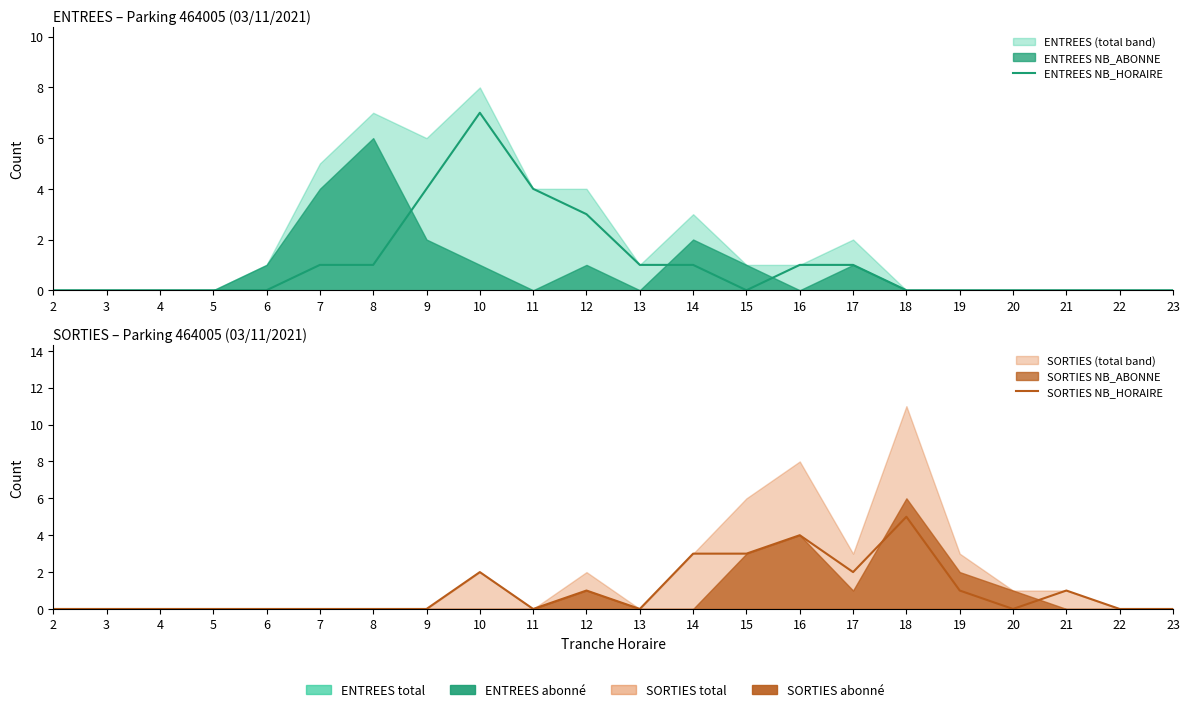

Where is the first local maximum for ENTREES NB_HORAIRE?

10